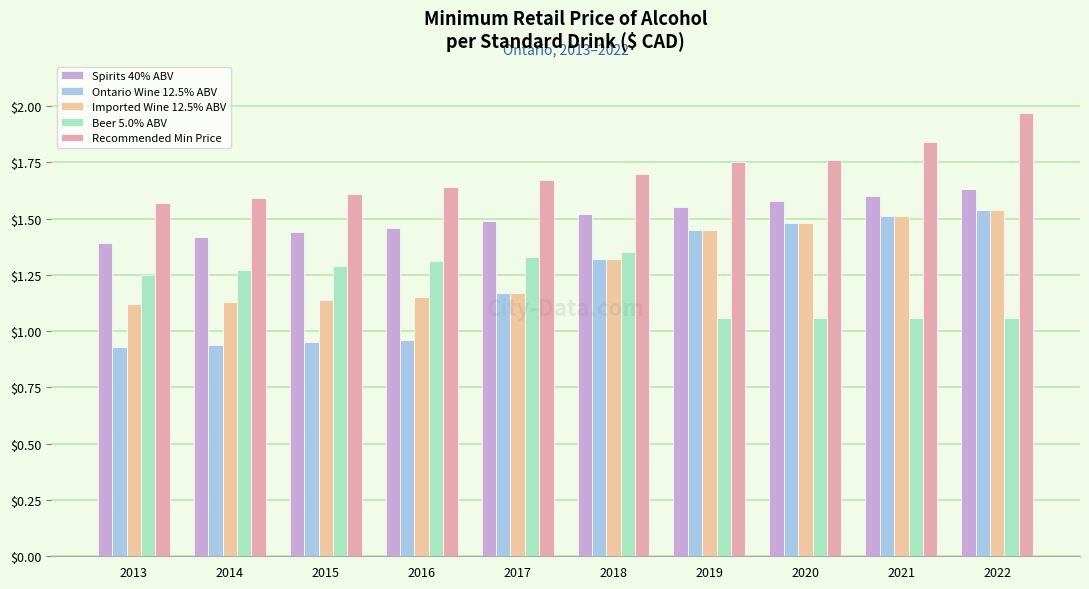

Is it true that Beer 5.0% ABV equals 1.3 at 2014?

True